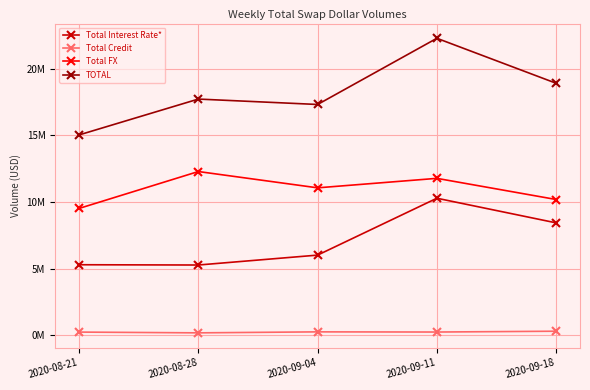

What is the label of the 4th point from the right?

2020-08-28